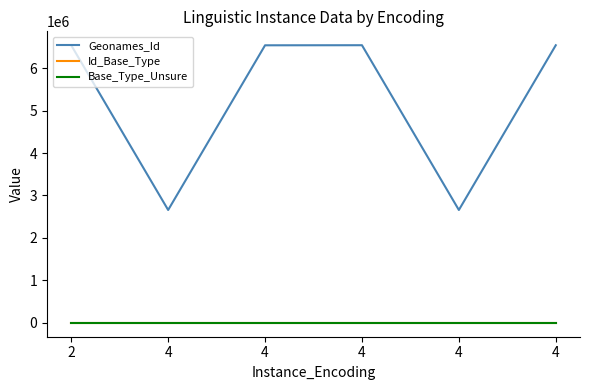

Read the Geonames_Id value at 2, to the nearest 10.

6538280